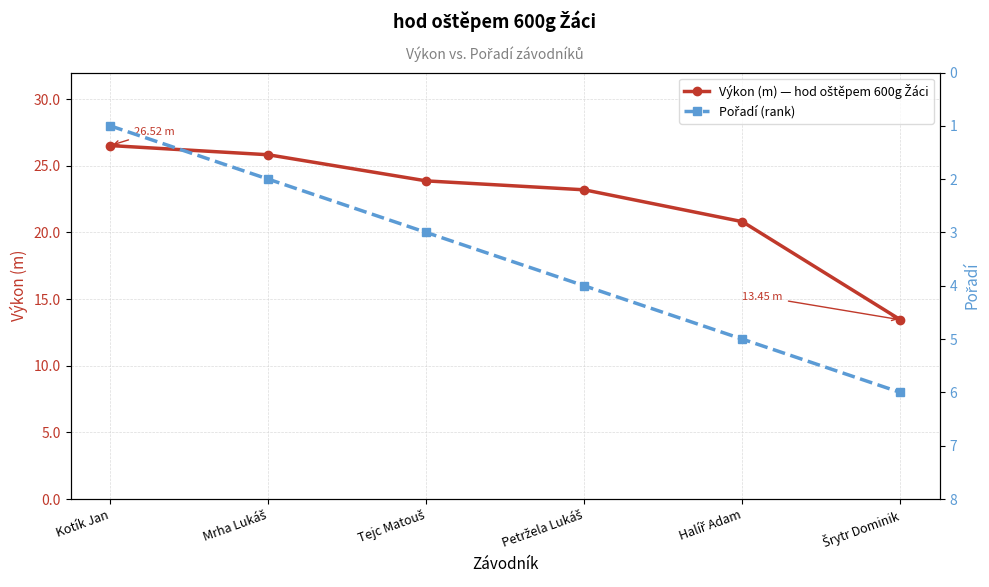

What is the minimum value shown in the chart?

1.0